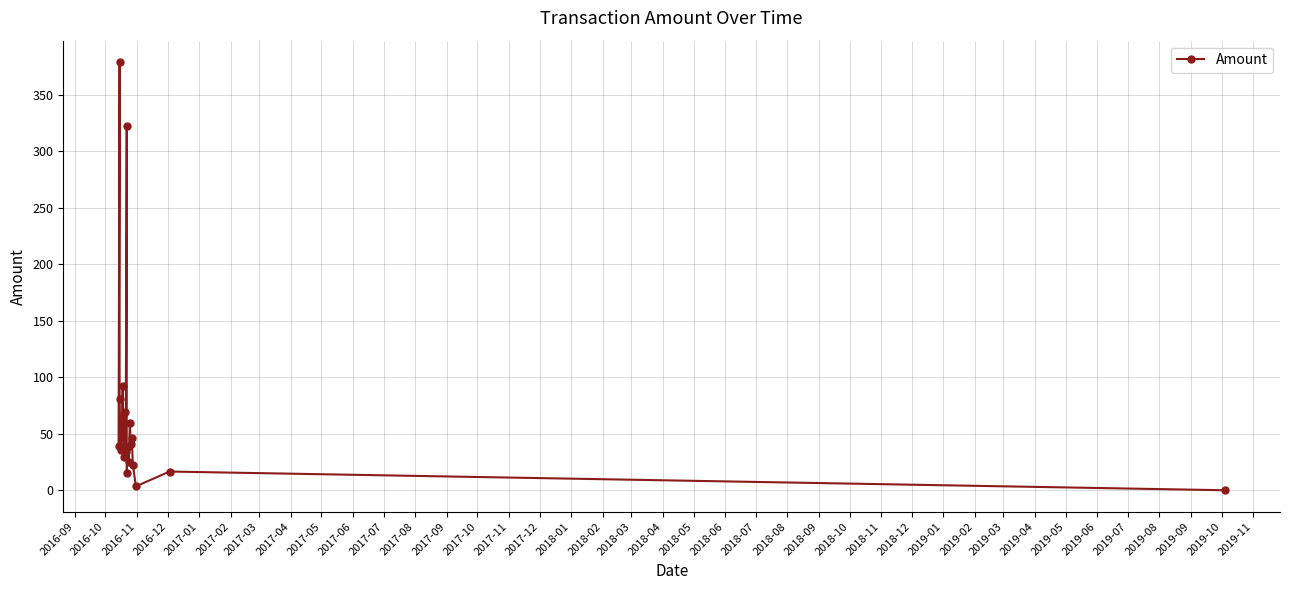

How many interior local valleys (lower than both neighbors) does the data have?

7